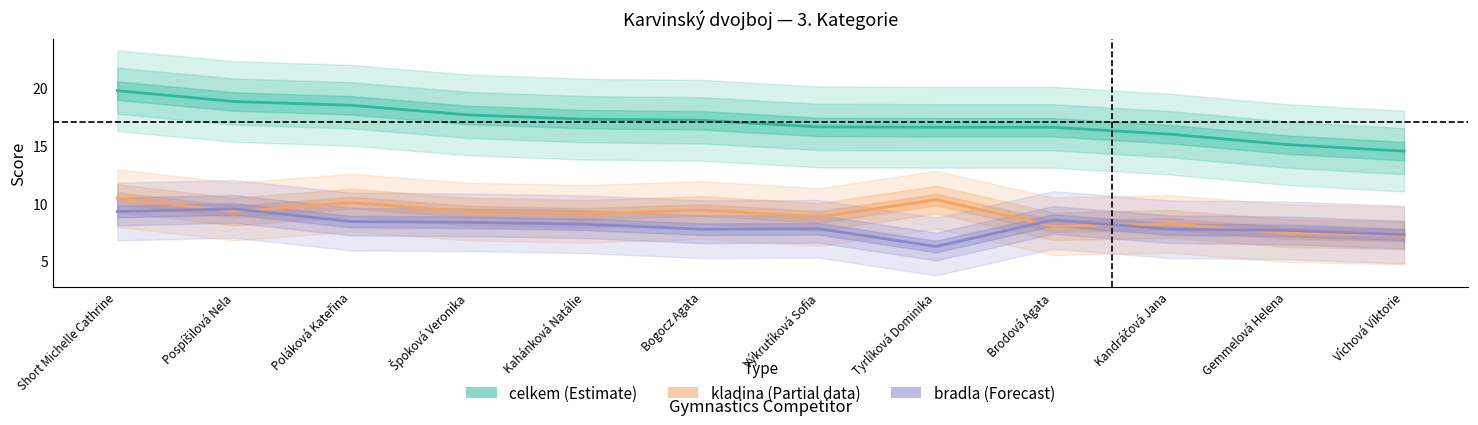

True or false: celkem and kladina cross at least once.

False